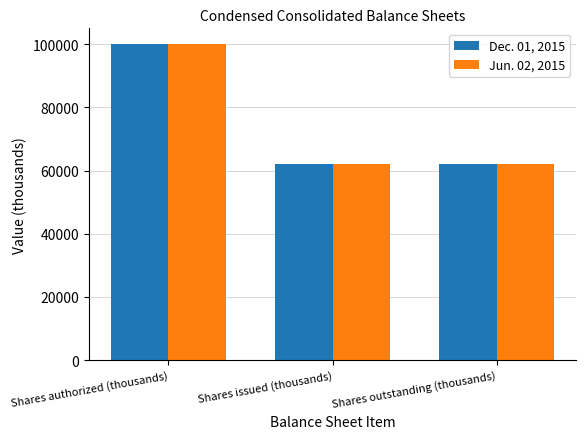

The Jun. 02, 2015 series shows 26584 at Shares issued (thousands). True or false?

False